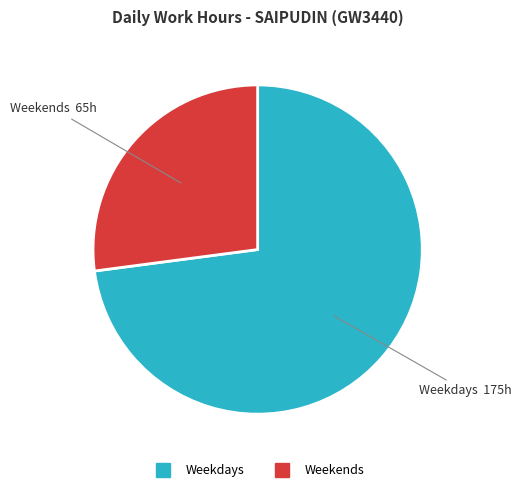

Does any single category account for the majority?

Yes